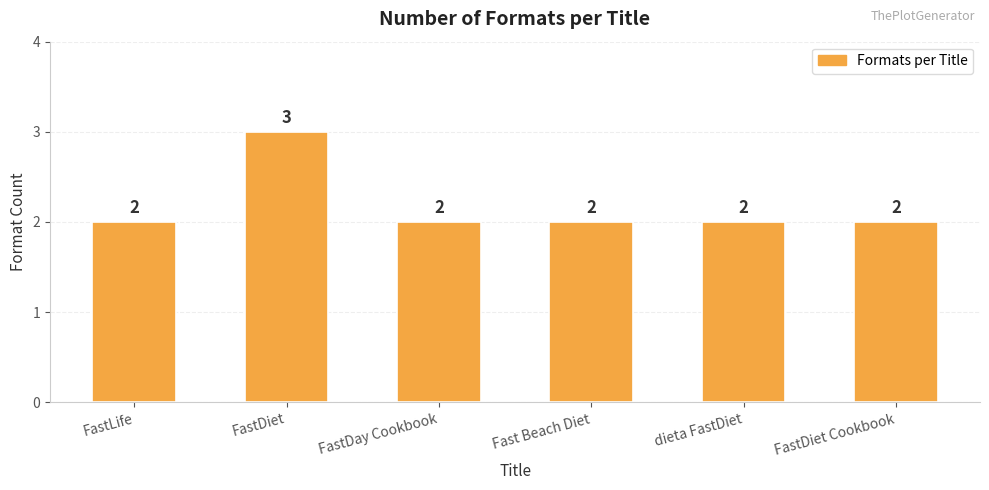

What is the approximate value at dieta FastDiet?

2